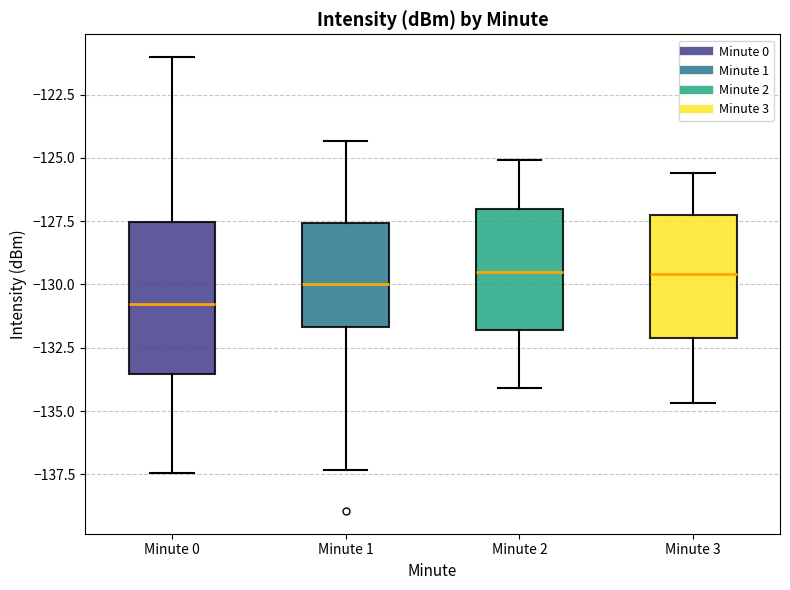

Where is the lower edge of the box for Minute 2 on the y-axis? The values are not printed on the chart, so give them approximately, as read against the axis.

-132.0